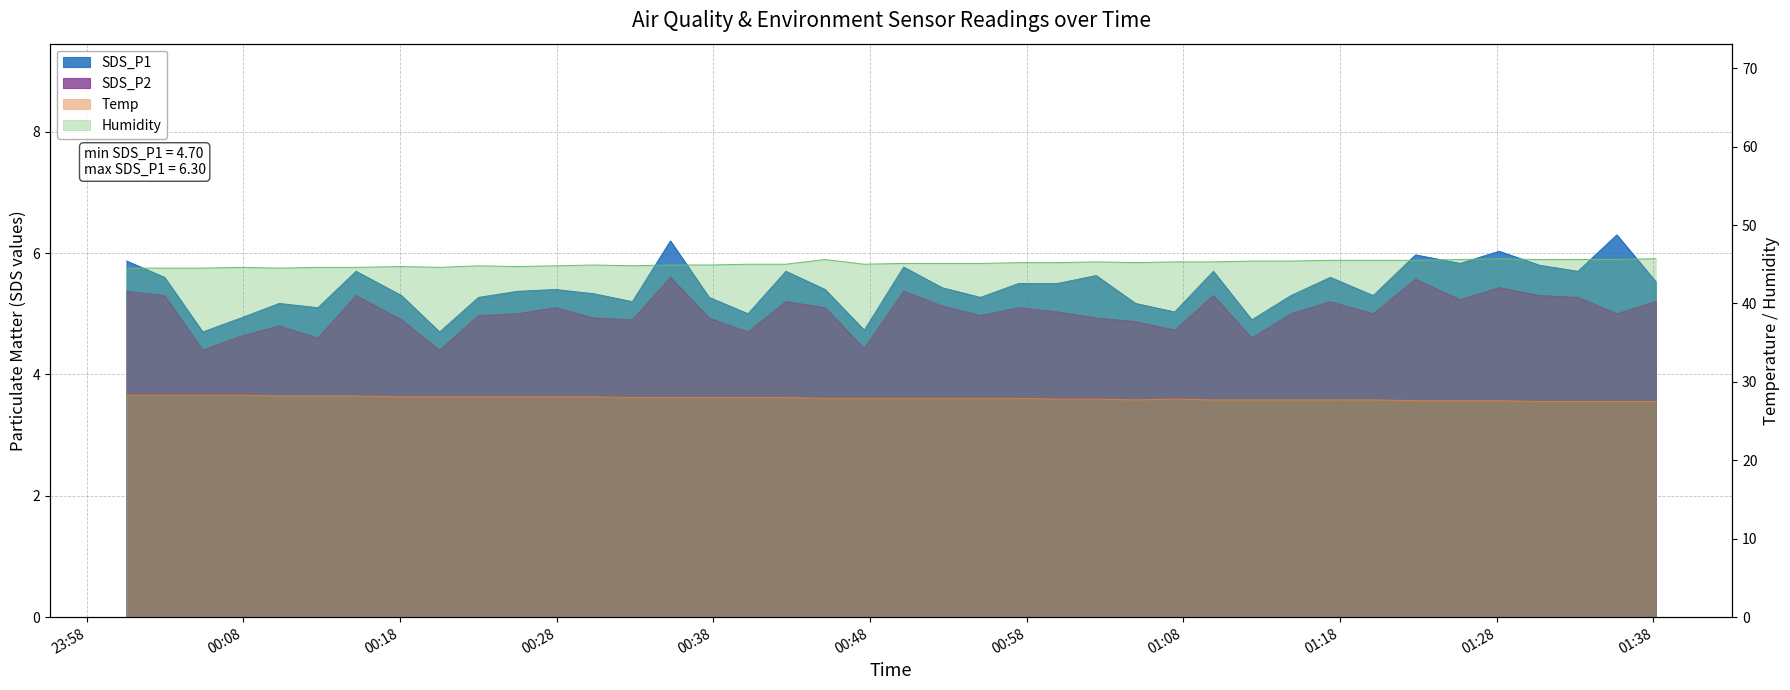

Reading left to right, transcribe all the data shown in this chart.

SDS_P1: 2023/06/15 00:00:33=5.9	2023/06/15 00:02:59=5.6	2023/06/15 00:05:25=4.7	2023/06/15 00:07:51=4.9	2023/06/15 00:10:18=5.2	2023/06/15 00:12:46=5.1	2023/06/15 00:15:12=5.7	2023/06/15 00:18:06=5.3	2023/06/15 00:20:32=4.7	2023/06/15 00:23:01=5.3	2023/06/15 00:25:30=5.4	2023/06/15 00:27:56=5.4	2023/06/15 00:30:22=5.3	2023/06/15 00:32:50=5.2	2023/06/15 00:35:16=6.2	2023/06/15 00:37:44=5.3	2023/06/15 00:40:13=5.0	2023/06/15 00:42:38=5.7	2023/06/15 00:45:08=5.4	2023/06/15 00:47:38=4.7	2023/06/15 00:50:09=5.8	2023/06/15 00:52:36=5.4	2023/06/15 00:55:03=5.3	2023/06/15 00:57:30=5.5	2023/06/15 00:59:59=5.5	2023/06/15 01:02:26=5.6	2023/06/15 01:04:57=5.2	2023/06/15 01:07:27=5.0	2023/06/15 01:09:55=5.7	2023/06/15 01:12:22=4.9	2023/06/15 01:14:52=5.3	2023/06/15 01:17:23=5.6	2023/06/15 01:20:07=5.3	2023/06/15 01:22:49=6.0	2023/06/15 01:25:40=5.8	2023/06/15 01:28:09=6.0	2023/06/15 01:30:44=5.8	2023/06/15 01:33:11=5.7	2023/06/15 01:35:40=6.3	2023/06/15 01:38:09=5.5
SDS_P2: 2023/06/15 00:00:33=5.4	2023/06/15 00:02:59=5.3	2023/06/15 00:05:25=4.4	2023/06/15 00:07:51=4.6	2023/06/15 00:10:18=4.8	2023/06/15 00:12:46=4.6	2023/06/15 00:15:12=5.3	2023/06/15 00:18:06=4.9	2023/06/15 00:20:32=4.4	2023/06/15 00:23:01=5.0	2023/06/15 00:25:30=5.0	2023/06/15 00:27:56=5.1	2023/06/15 00:30:22=4.9	2023/06/15 00:32:50=4.9	2023/06/15 00:35:16=5.6	2023/06/15 00:37:44=4.9	2023/06/15 00:40:13=4.7	2023/06/15 00:42:38=5.2	2023/06/15 00:45:08=5.1	2023/06/15 00:47:38=4.4	2023/06/15 00:50:09=5.4	2023/06/15 00:52:36=5.1	2023/06/15 00:55:03=5.0	2023/06/15 00:57:30=5.1	2023/06/15 00:59:59=5.0	2023/06/15 01:02:26=4.9	2023/06/15 01:04:57=4.9	2023/06/15 01:07:27=4.7	2023/06/15 01:09:55=5.3	2023/06/15 01:12:22=4.6	2023/06/15 01:14:52=5.0	2023/06/15 01:17:23=5.2	2023/06/15 01:20:07=5.0	2023/06/15 01:22:49=5.6	2023/06/15 01:25:40=5.2	2023/06/15 01:28:09=5.4	2023/06/15 01:30:44=5.3	2023/06/15 01:33:11=5.3	2023/06/15 01:35:40=5.0	2023/06/15 01:38:09=5.2
Temp: 2023/06/15 00:00:33=28.3	2023/06/15 00:02:59=28.3	2023/06/15 00:05:25=28.3	2023/06/15 00:07:51=28.3	2023/06/15 00:10:18=28.2	2023/06/15 00:12:46=28.2	2023/06/15 00:15:12=28.2	2023/06/15 00:18:06=28.1	2023/06/15 00:20:32=28.1	2023/06/15 00:23:01=28.1	2023/06/15 00:25:30=28.1	2023/06/15 00:27:56=28.1	2023/06/15 00:30:22=28.1	2023/06/15 00:32:50=28.0	2023/06/15 00:35:16=28.0	2023/06/15 00:37:44=28.0	2023/06/15 00:40:13=28.0	2023/06/15 00:42:38=28.0	2023/06/15 00:45:08=27.9	2023/06/15 00:47:38=27.9	2023/06/15 00:50:09=27.9	2023/06/15 00:52:36=27.9	2023/06/15 00:55:03=27.9	2023/06/15 00:57:30=27.9	2023/06/15 00:59:59=27.8	2023/06/15 01:02:26=27.8	2023/06/15 01:04:57=27.7	2023/06/15 01:07:27=27.8	2023/06/15 01:09:55=27.7	2023/06/15 01:12:22=27.7	2023/06/15 01:14:52=27.7	2023/06/15 01:17:23=27.7	2023/06/15 01:20:07=27.7	2023/06/15 01:22:49=27.6	2023/06/15 01:25:40=27.6	2023/06/15 01:28:09=27.6	2023/06/15 01:30:44=27.5	2023/06/15 01:33:11=27.5	2023/06/15 01:35:40=27.5	2023/06/15 01:38:09=27.5
Humidity: 2023/06/15 00:00:33=44.5	2023/06/15 00:02:59=44.5	2023/06/15 00:05:25=44.5	2023/06/15 00:07:51=44.6	2023/06/15 00:10:18=44.5	2023/06/15 00:12:46=44.6	2023/06/15 00:15:12=44.6	2023/06/15 00:18:06=44.7	2023/06/15 00:20:32=44.6	2023/06/15 00:23:01=44.8	2023/06/15 00:25:30=44.7	2023/06/15 00:27:56=44.8	2023/06/15 00:30:22=44.9	2023/06/15 00:32:50=44.8	2023/06/15 00:35:16=44.9	2023/06/15 00:37:44=44.9	2023/06/15 00:40:13=45.0	2023/06/15 00:42:38=45.0	2023/06/15 00:45:08=45.6	2023/06/15 00:47:38=45.0	2023/06/15 00:50:09=45.1	2023/06/15 00:52:36=45.1	2023/06/15 00:55:03=45.1	2023/06/15 00:57:30=45.2	2023/06/15 00:59:59=45.2	2023/06/15 01:02:26=45.3	2023/06/15 01:04:57=45.2	2023/06/15 01:07:27=45.3	2023/06/15 01:09:55=45.3	2023/06/15 01:12:22=45.4	2023/06/15 01:14:52=45.4	2023/06/15 01:17:23=45.5	2023/06/15 01:20:07=45.5	2023/06/15 01:22:49=45.5	2023/06/15 01:25:40=45.6	2023/06/15 01:28:09=45.7	2023/06/15 01:30:44=45.6	2023/06/15 01:33:11=45.6	2023/06/15 01:35:40=45.6	2023/06/15 01:38:09=45.7